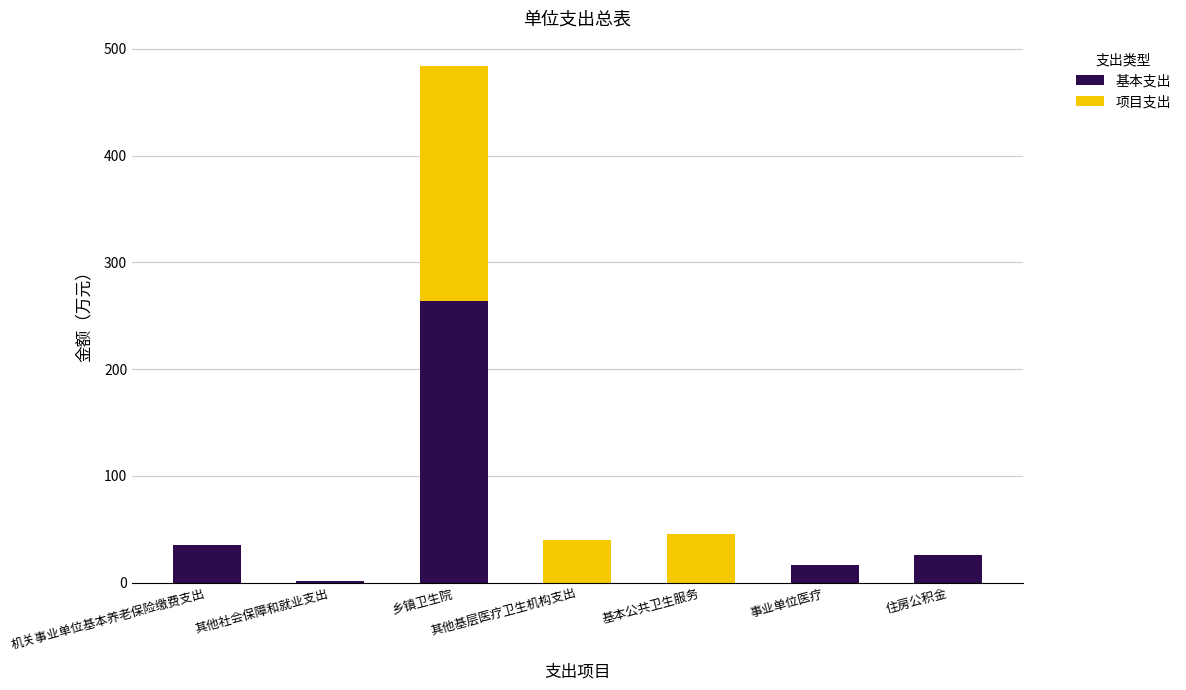

At which label does 基本支出 reach its peak?

乡镇卫生院